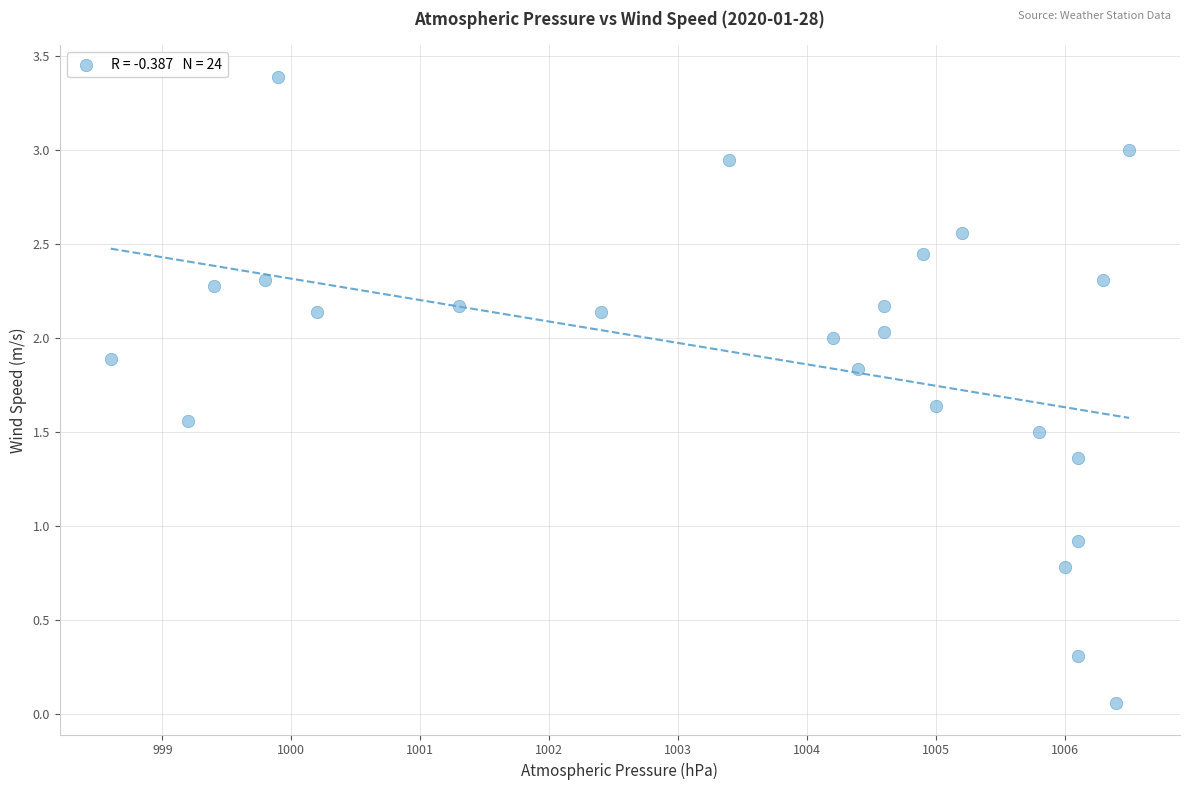

What Y value in the scatter plot is closest to 1?

0.9